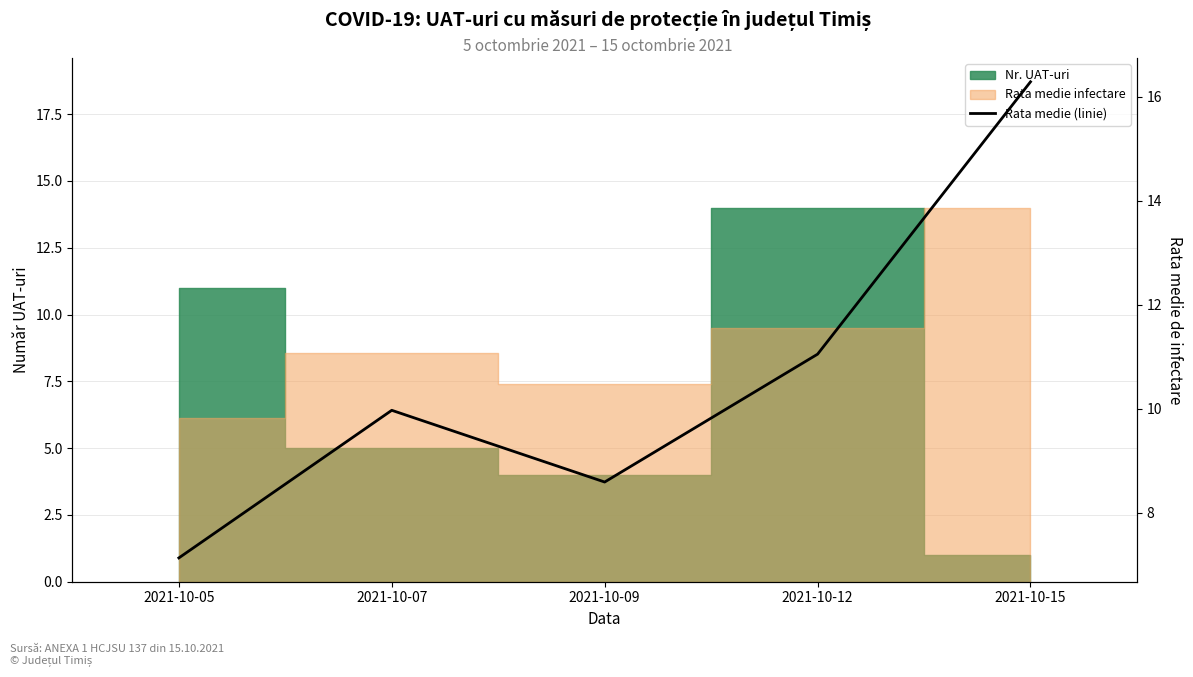

Rank the categories by value from lowest to highest.

2021-10-05, 2021-10-09, 2021-10-07, 2021-10-12, 2021-10-15